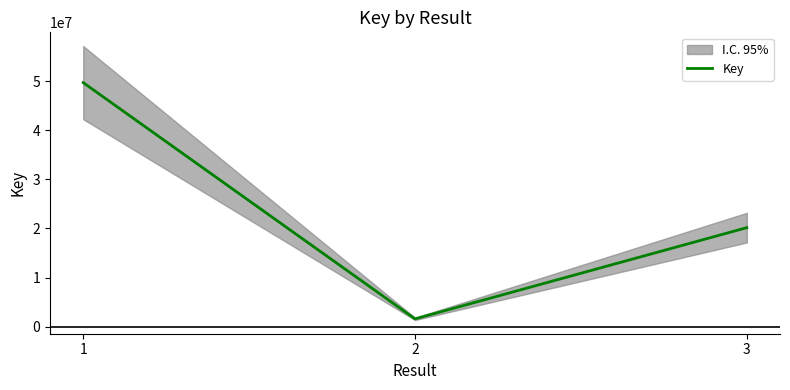

List the labels in order of value, largest first.

1, 3, 2